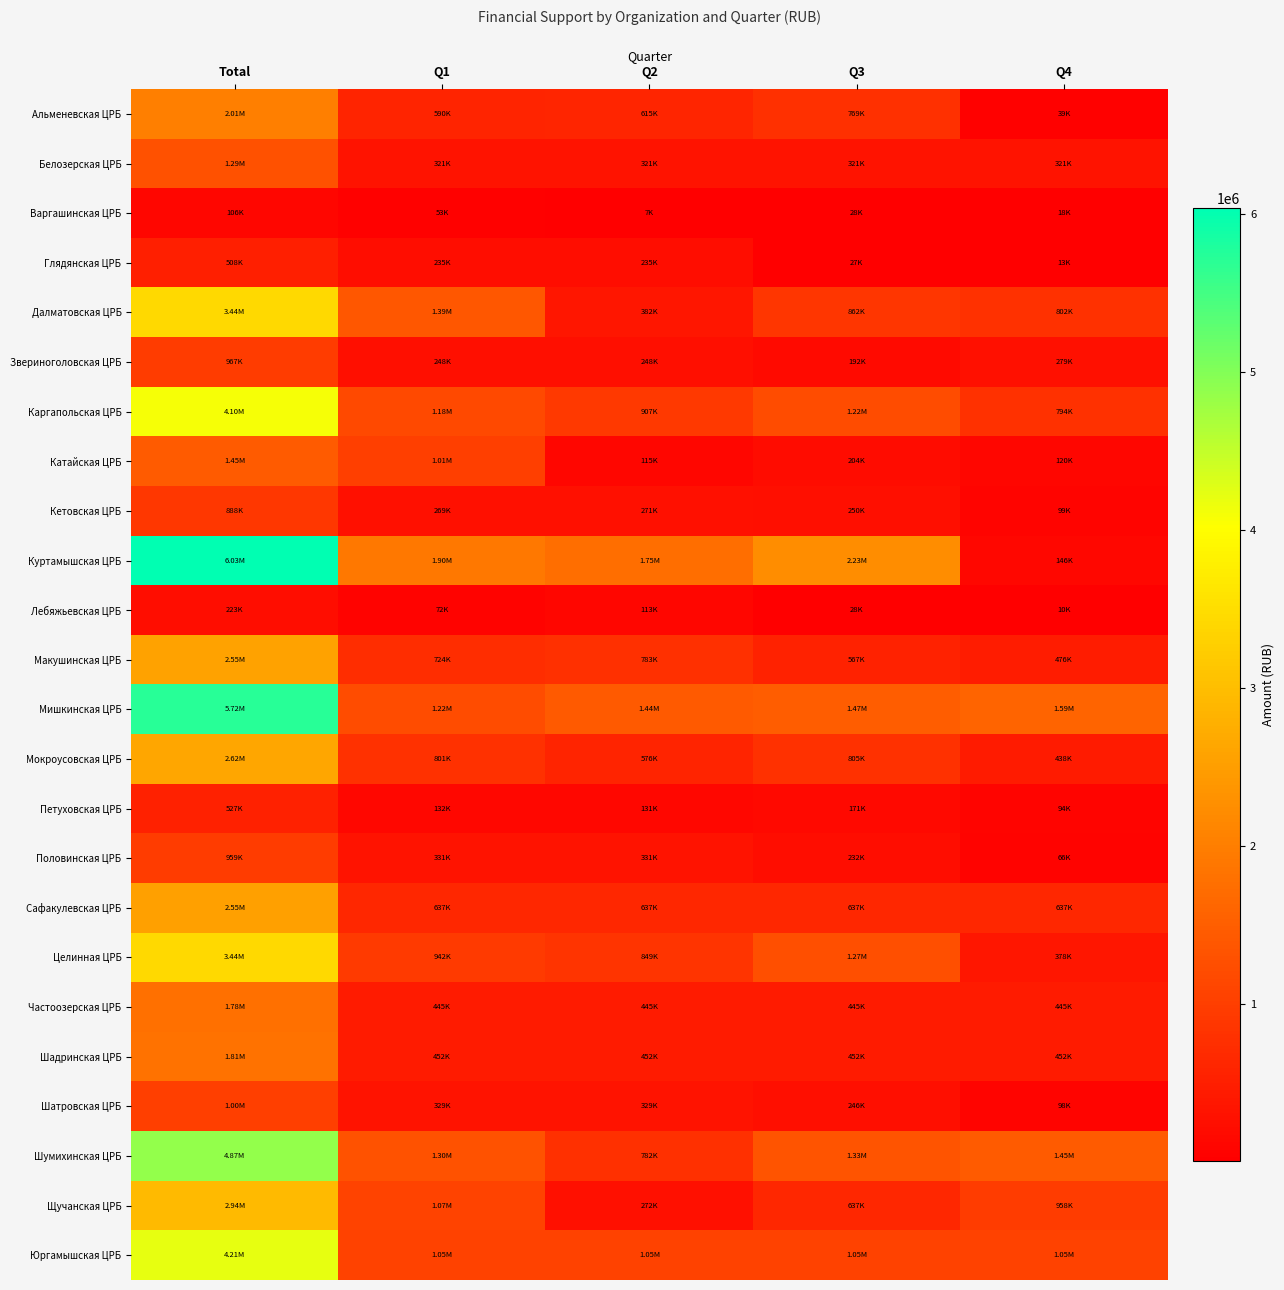

Reading left to right, what are all the values shown in this chart?

Альменевская ЦРБ: Total=2011454.8	Q1=589508.8	Q2=614708.5	Q3=768571.2	Q4=38666.4
Белозерская ЦРБ: Total=1285857.5	Q1=321464.4	Q2=321464.4	Q3=321464.4	Q4=321464.4
Варгашинская ЦРБ: Total=105616.8	Q1=52754.6	Q2=6730.2	Q3=27824.1	Q4=18308.0
Глядянская ЦРБ: Total=508428.4	Q1=234624.0	Q2=234624.0	Q3=26662.9	Q4=12517.5
Далматовская ЦРБ: Total=3437722.6	Q1=1392930.5	Q2=381553.0	Q3=861653.6	Q4=801585.5
Звериноголовская ЦРБ: Total=967201.2	Q1=247795.6	Q2=247795.6	Q3=192259.5	Q4=279350.4
Каргапольская ЦРБ: Total=4102138.6	Q1=1181459.9	Q2=907072.6	Q3=1219113.7	Q4=794492.3
Катайская ЦРБ: Total=1453651.1	Q1=1014803.8	Q2=115379.6	Q3=203930.6	Q4=119537.2
Кетовская ЦРБ: Total=888391.0	Q1=268675.3	Q2=270809.6	Q3=249807.6	Q4=99098.6
Куртамышская ЦРБ: Total=6033719.3	Q1=1903653.9	Q2=1751467.2	Q3=2232655.4	Q4=145942.7
Лебяжьевская ЦРБ: Total=222964.6	Q1=72439.1	Q2=113072.4	Q3=27727.6	Q4=9725.5
Макушинская ЦРБ: Total=2549534.9	Q1=723847.3	Q2=782517.6	Q3=567461.0	Q4=475709.0
Мишкинская ЦРБ: Total=5720996.2	Q1=1223867.5	Q2=1438222.8	Q3=1469541.3	Q4=1589364.6
Мокроусовская ЦРБ: Total=2620208.0	Q1=801451.4	Q2=575777.0	Q3=805142.9	Q4=437836.6
Петуховская ЦРБ: Total=526967.9	Q1=131742.0	Q2=130698.6	Q3=170912.7	Q4=93614.7
Половинская ЦРБ: Total=959260.1	Q1=330705.6	Q2=330705.6	Q3=231770.4	Q4=66078.5
Сафакулевская ЦРБ: Total=2546296.1	Q1=636574.0	Q2=636574.0	Q3=636574.0	Q4=636574.1
Целинная ЦРБ: Total=3438980.4	Q1=942008.1	Q2=849192.6	Q3=1269588.8	Q4=378191.0
Частоозерская ЦРБ: Total=1781249.9	Q1=445312.5	Q2=445312.5	Q3=445312.5	Q4=445312.5
Шадринская ЦРБ: Total=1809671.5	Q1=452417.9	Q2=452417.9	Q3=452417.9	Q4=452417.9
Шатровская ЦРБ: Total=1001959.8	Q1=328604.6	Q2=328604.6	Q3=246355.6	Q4=98395.1
Шумихинская ЦРБ: Total=4865071.9	Q1=1303383.6	Q2=782491.9	Q3=1327640.6	Q4=1451555.9
Щучанская ЦРБ: Total=2939457.8	Q1=1072704.1	Q2=271707.7	Q3=636935.1	Q4=958111.0
Юргамышская ЦРБ: Total=4214811.3	Q1=1053702.8	Q2=1053702.8	Q3=1053702.8	Q4=1053702.8